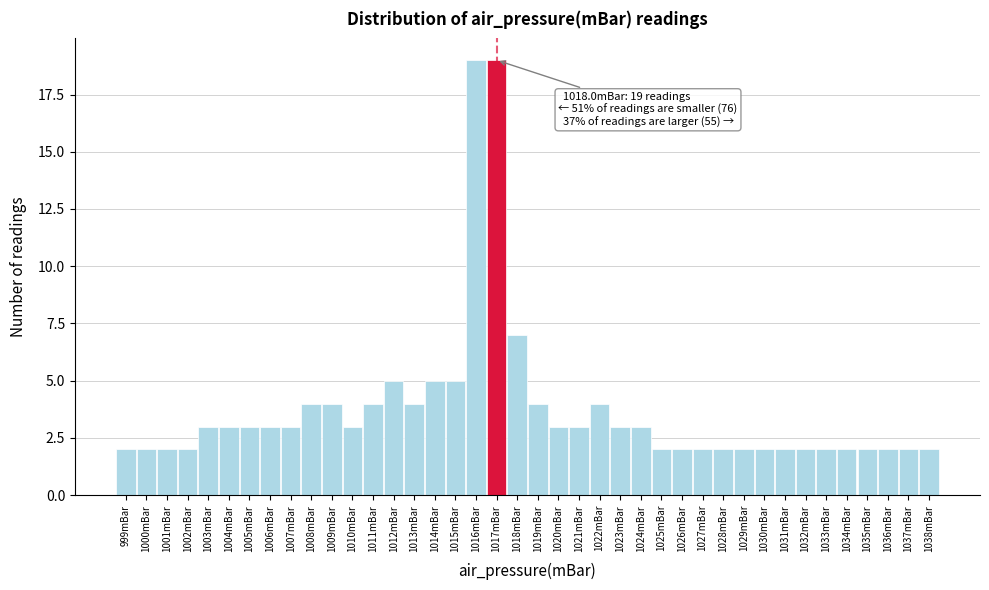

What is the sum of the values at 1015mBar and 1016mBar?

24